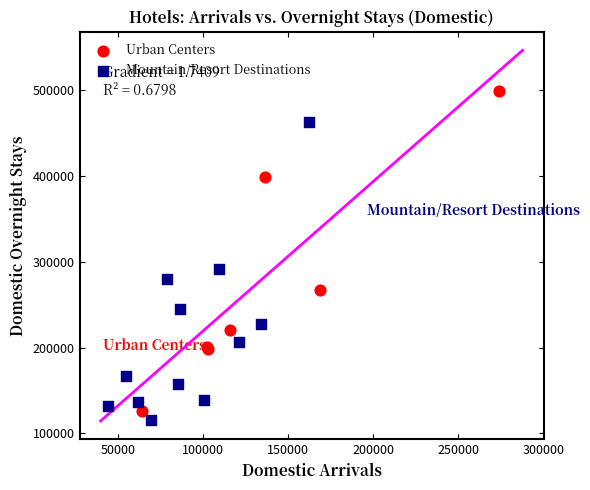

What are all the series names shown in the legend?

Urban Centers, Mountain/Resort Destinations